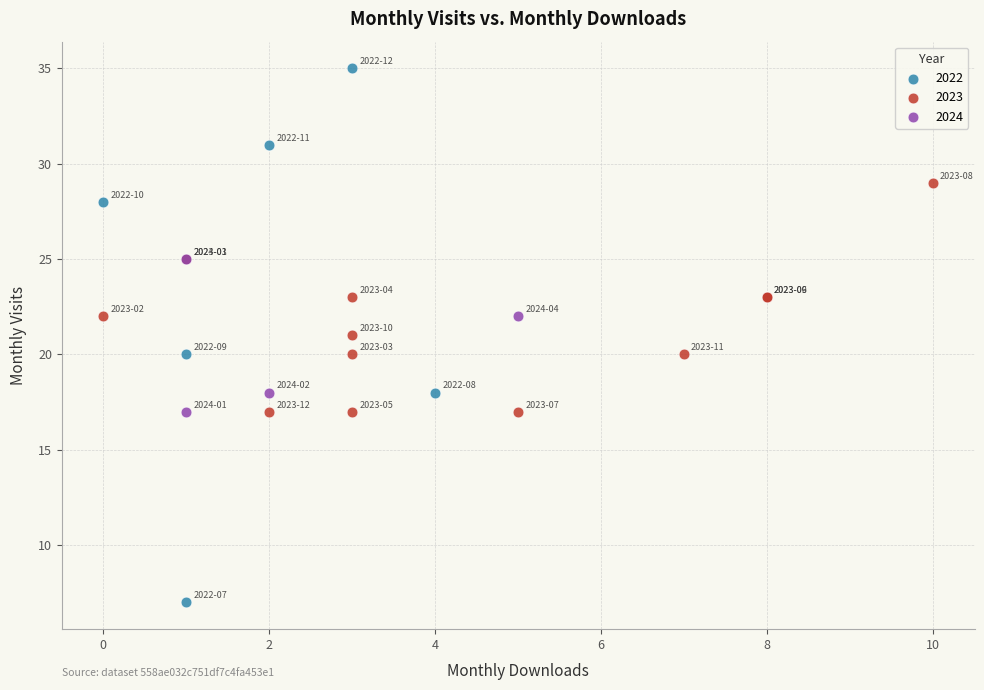

Which series has the largest Y range (max minus min)?

2022